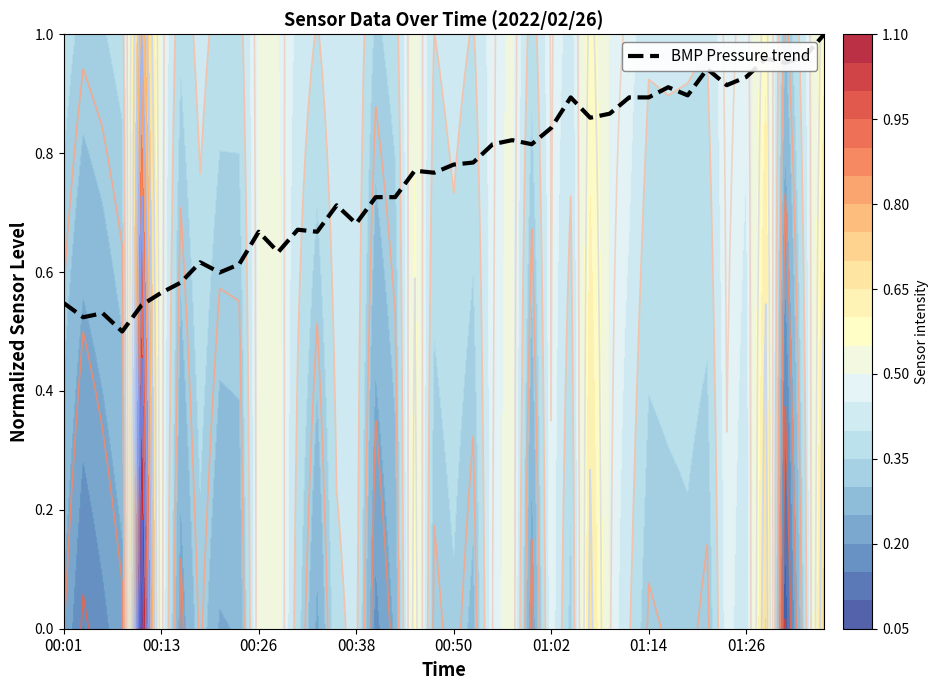

Which has a higher value, 11 or 37?

37